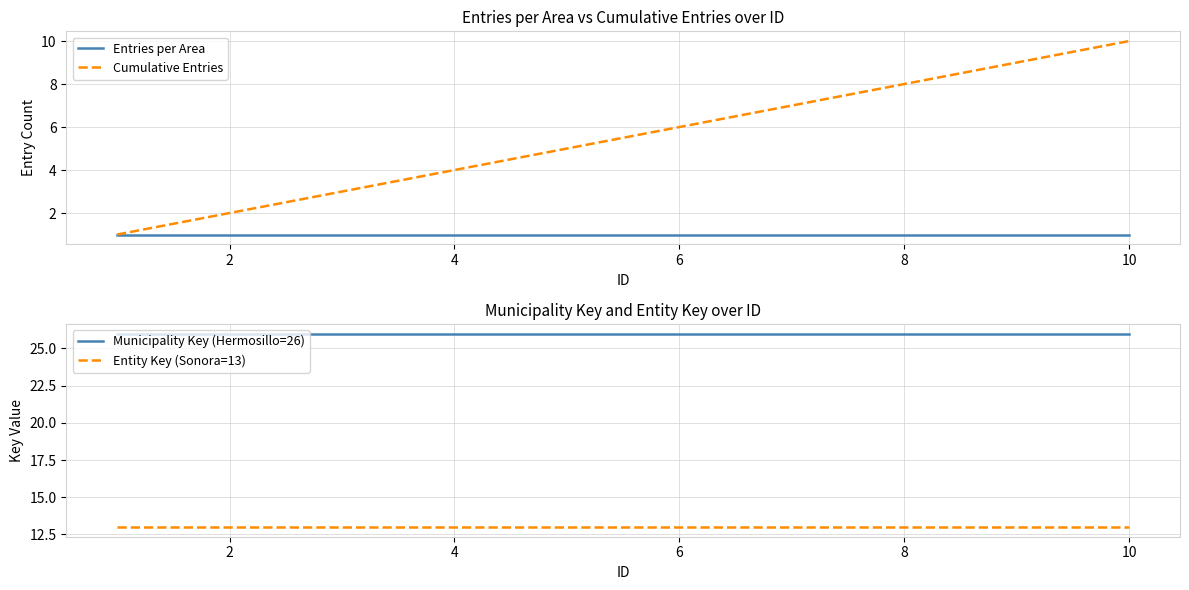

What is the sum of all Municipality Key (Hermosillo=26) values?

260